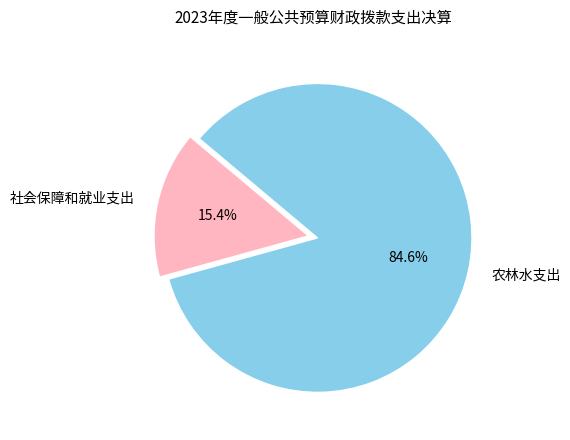

Is it true that 农林水支出 is 85% of the pie?

True